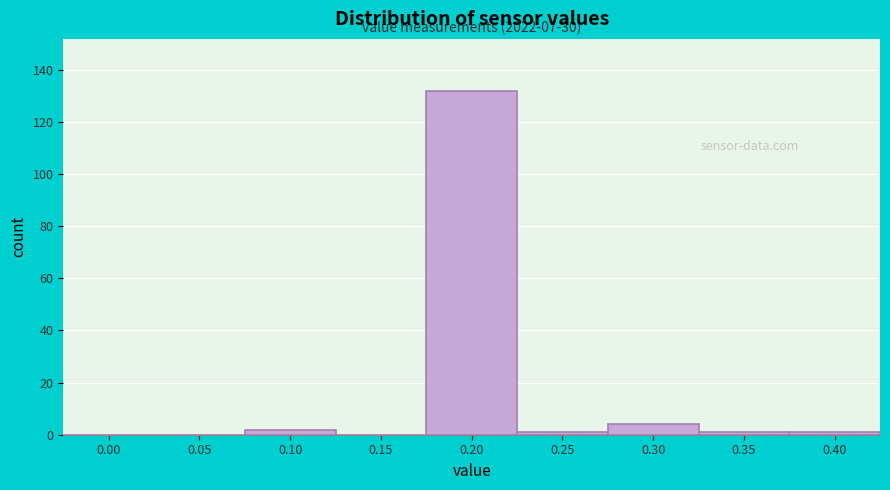

Reading right to left, transcribe all the data shown in this chart.

0.40=1	0.35=1	0.30=4	0.25=1	0.20=132	0.15=0	0.10=2	0.05=0	0.00=0